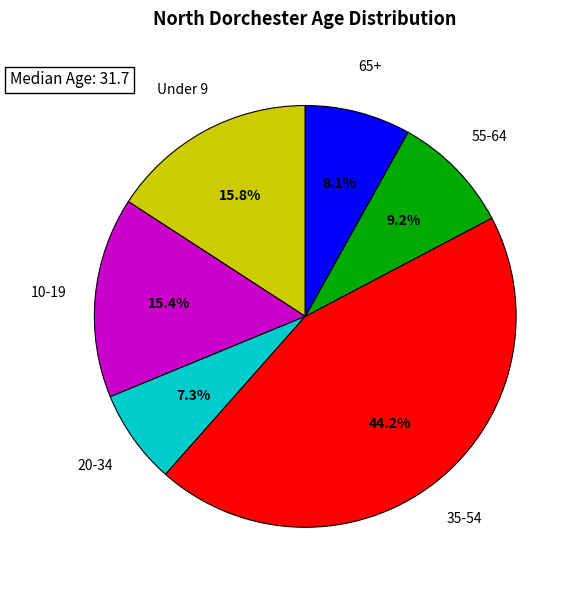

Combined, do 20-34 and 35-54 account for over 50%?

Yes